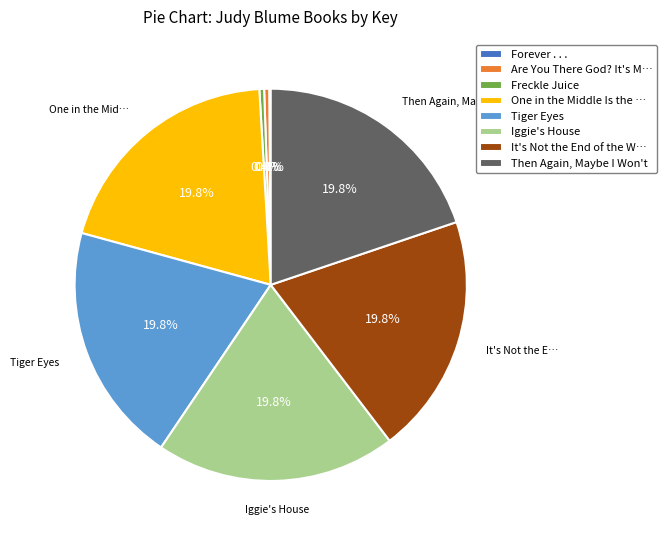

Does It's Not the End of the W… represent more than half of the total?

No